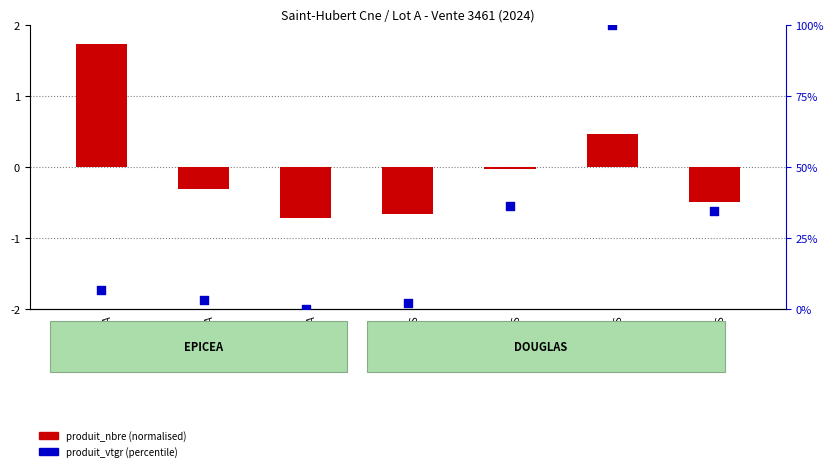

Is the value of produit_vtgr (percentile) at cm=6
DOUGLAS greater than the value of produit_nbre (normalised) at cm=1
EPICEA?

Yes